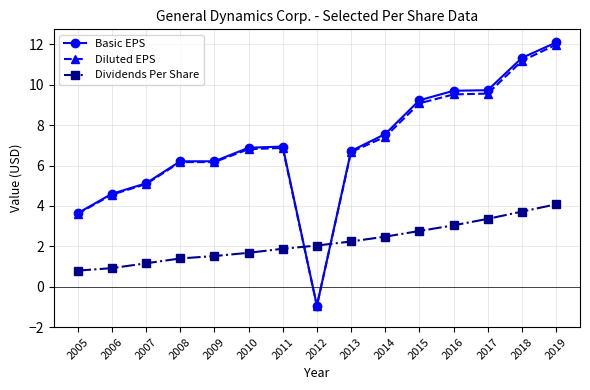

The value of Dividends Per Share at 2016 is 3.0. True or false?

True